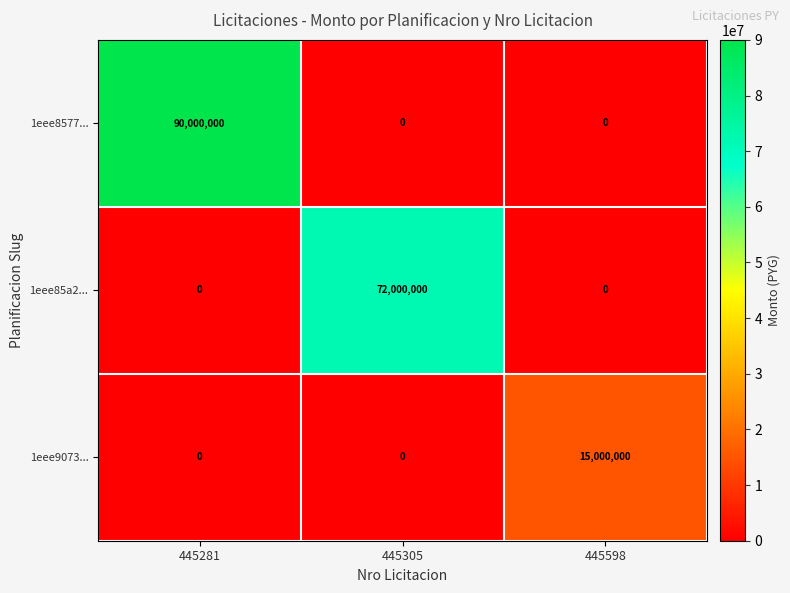

What is the total value across all series at 445598?

15000000